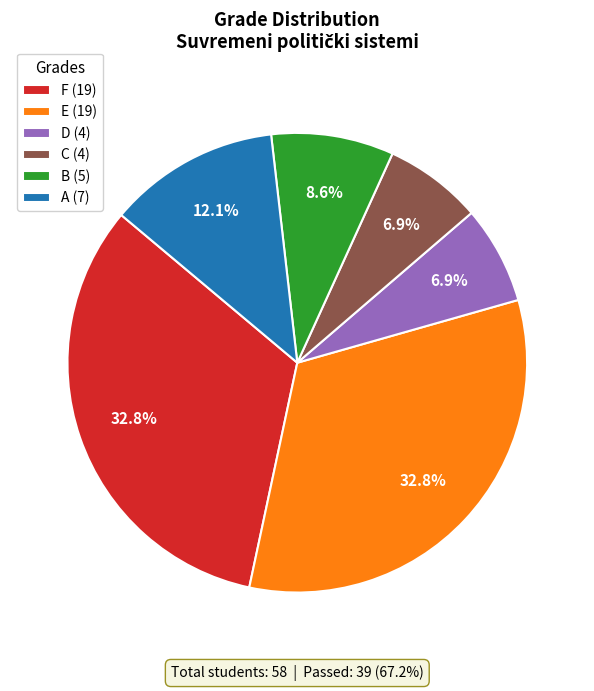

How many slices are in this pie chart?

6